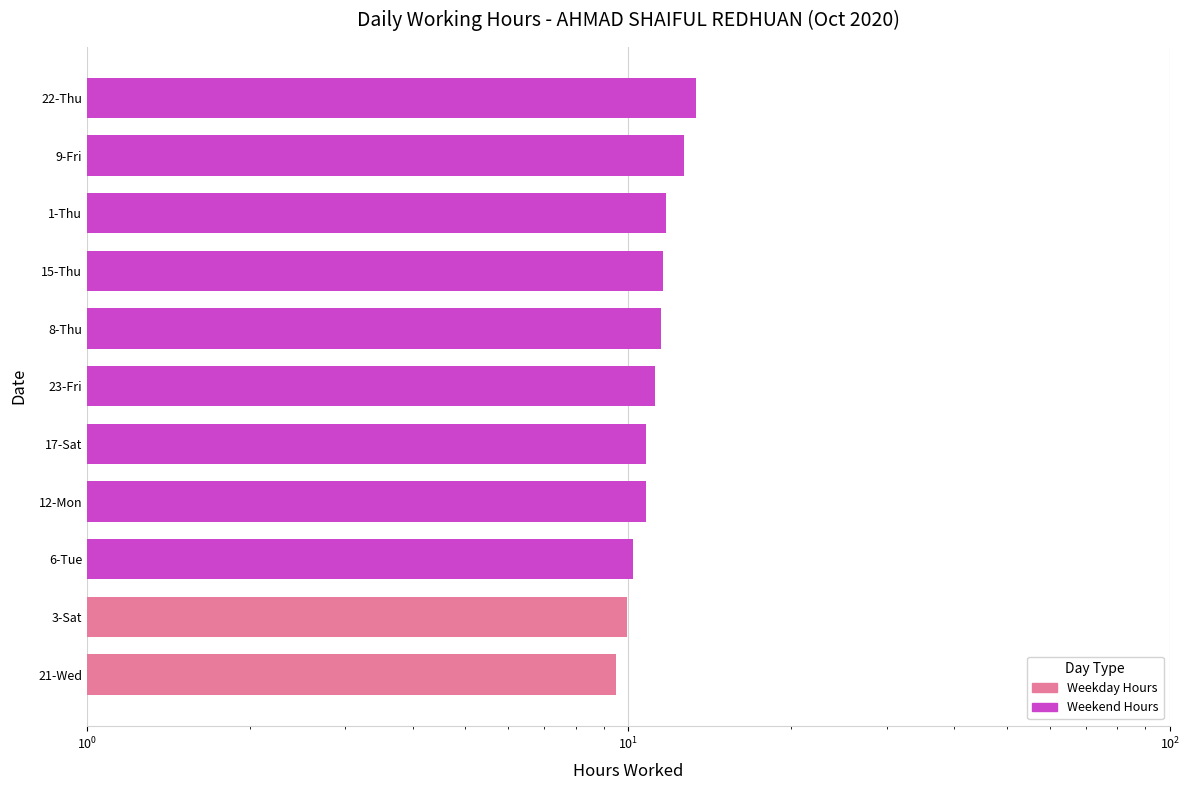

How many distinct data groups are displayed?

1